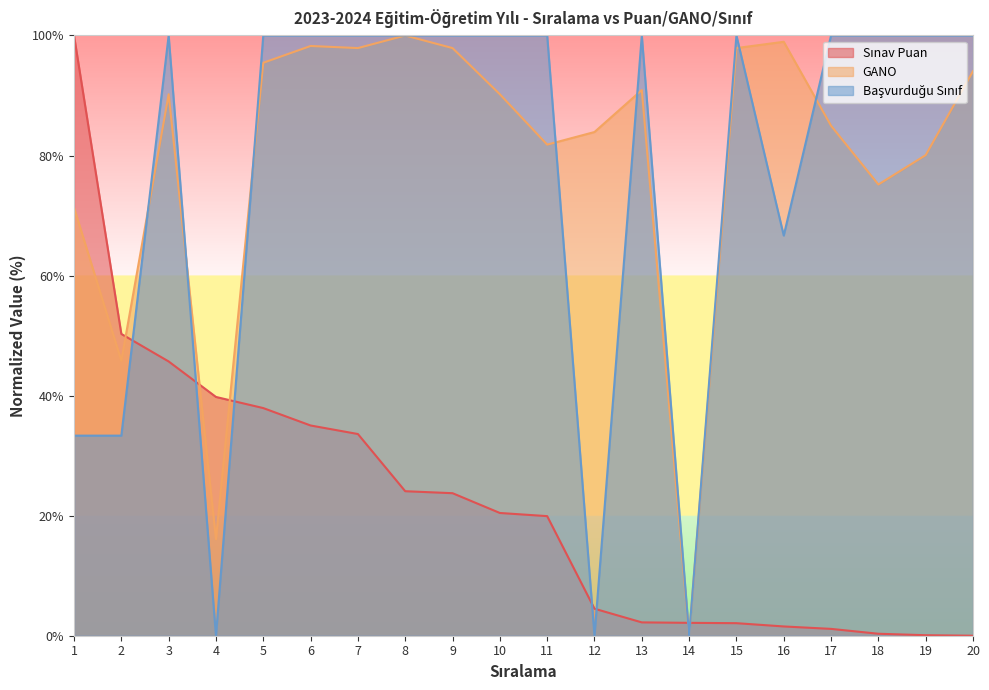

What is the approximate value of Sınav Puan at 3?

45.7